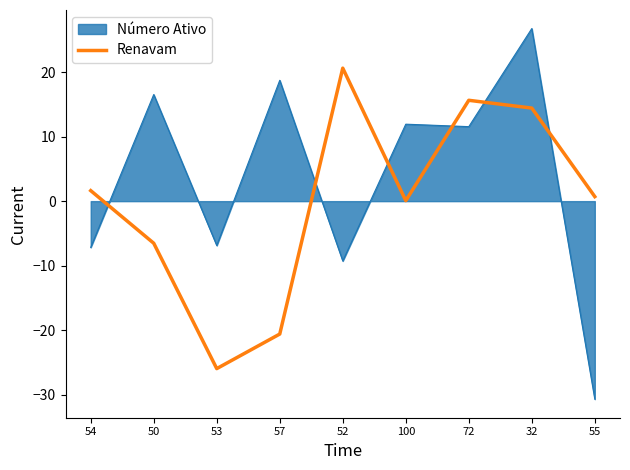

What is the difference between the maximum and minimum values in the Renavam series?

46.6